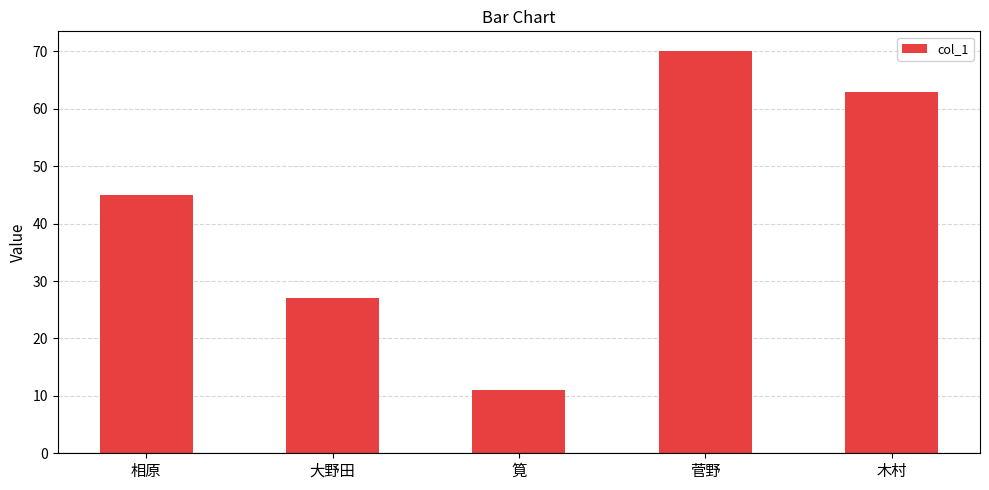

What is the value of the 4th bar from the left?

70